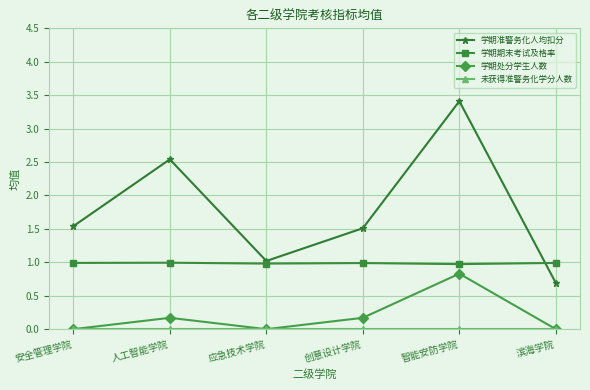

What is the minimum value for 学期期末考试及格率?

1.0